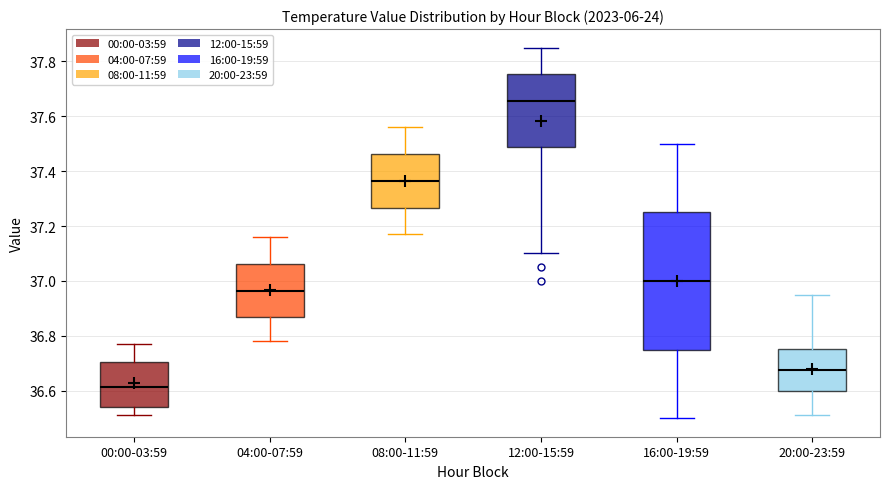

Where is the lower edge of the box for 08:00-11:59 on the y-axis? The values are not printed on the chart, so give them approximately, as read against the axis.

37.26